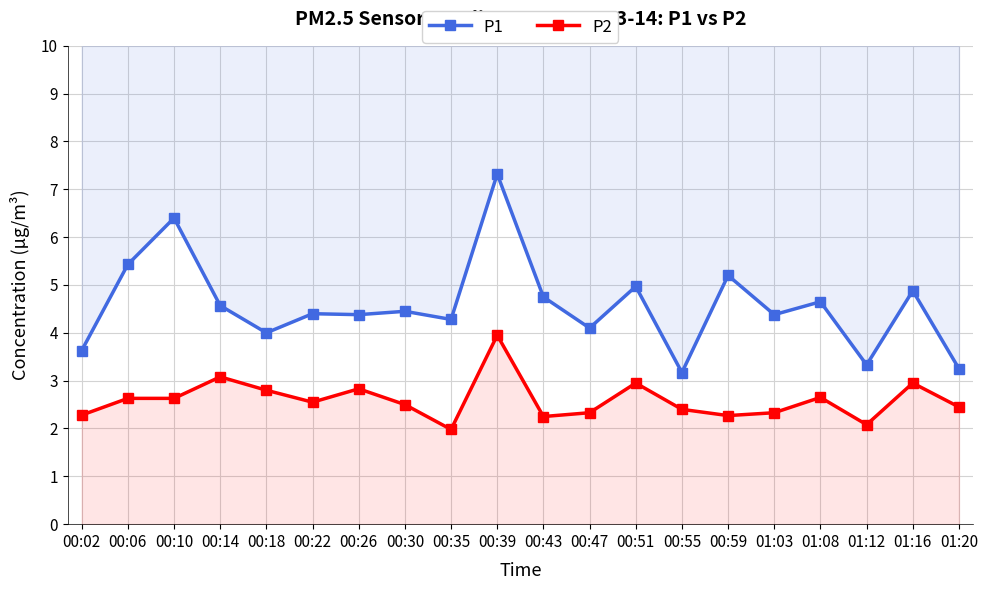

What position from the right is 00:02?

20